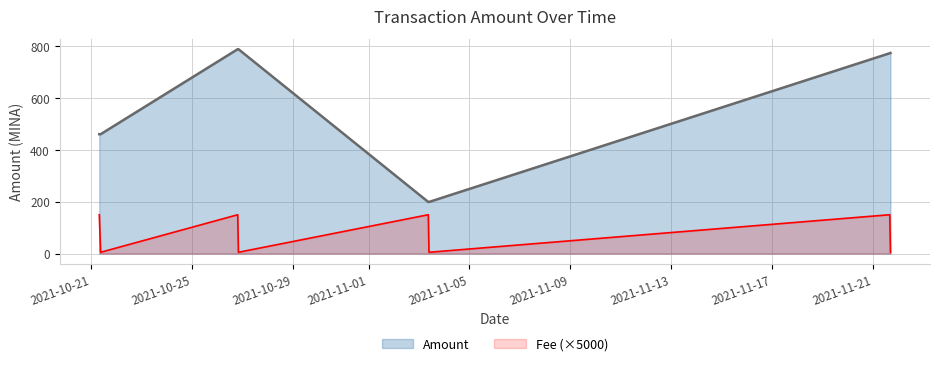

What is the greatest value displayed?

789.3